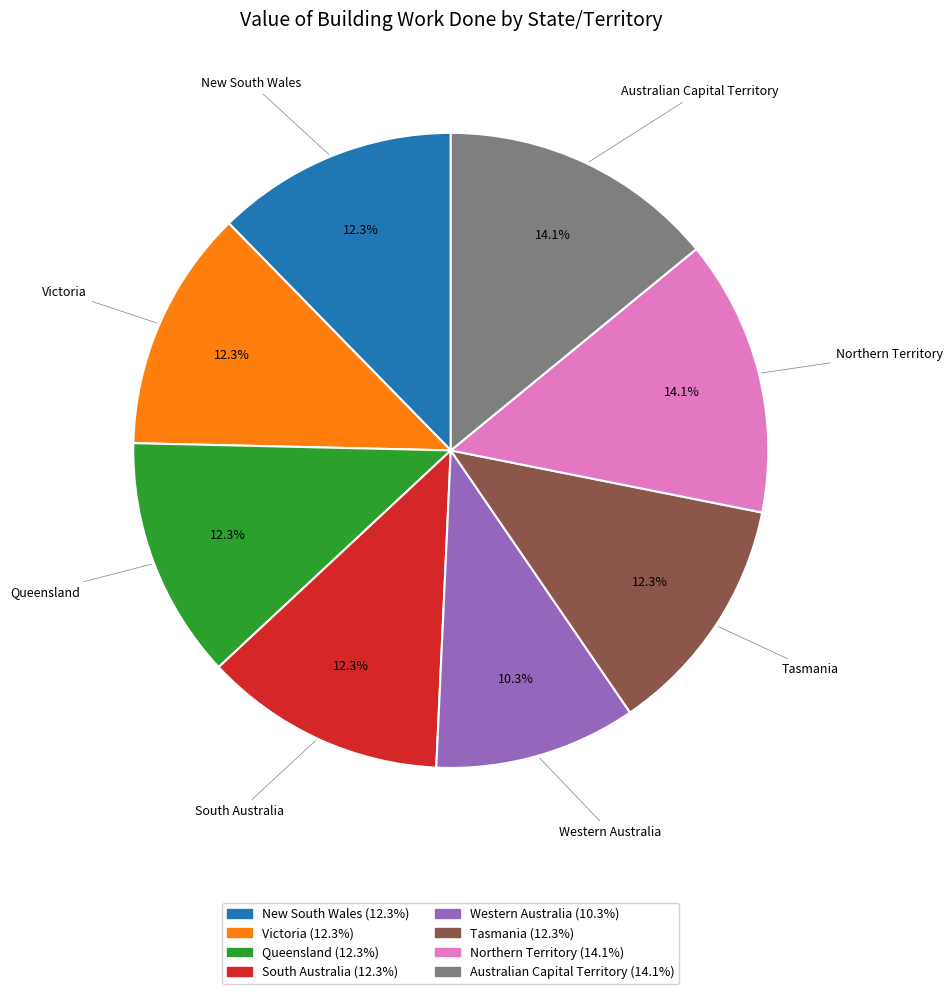

Which category has the smallest portion of the pie?

Western Australia